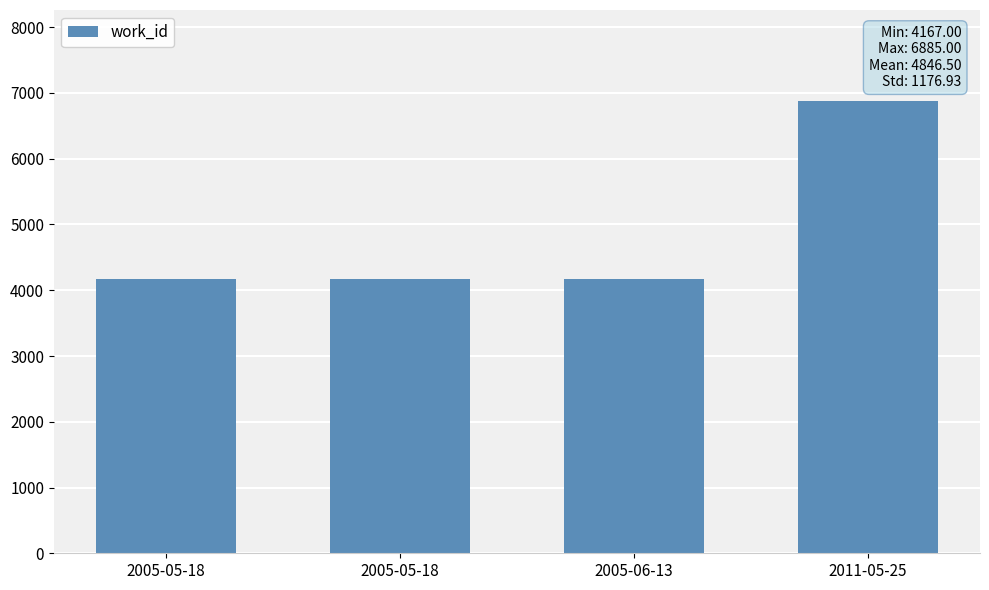

Are the bars horizontal?

No